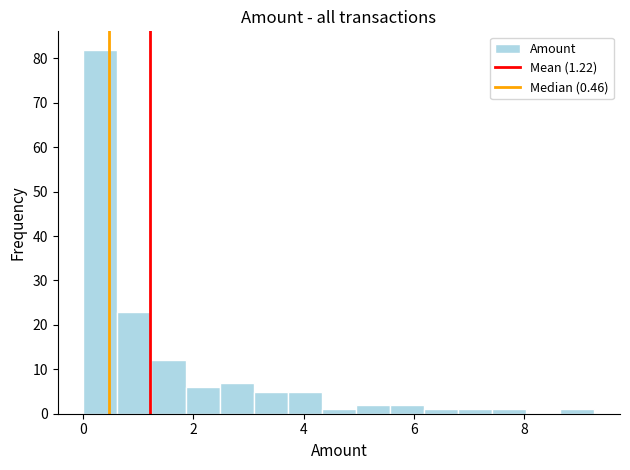

Around what value on the x-axis is the tallest bar? Give the approximate position of its centre, as read against the axis.

0.4